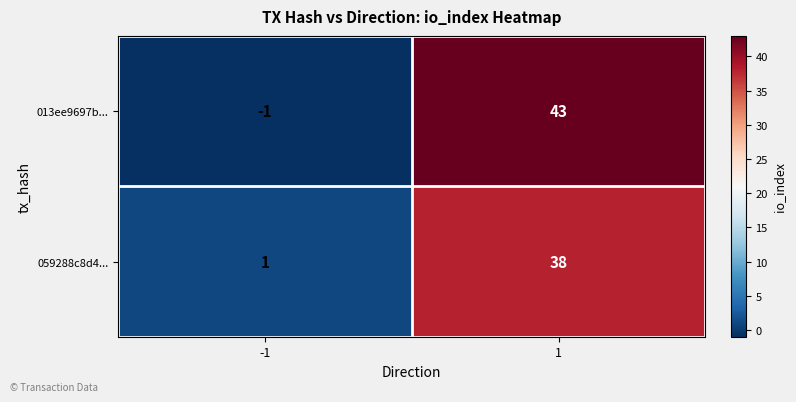

The 059288c8d4... series shows 38 at 1. True or false?

True